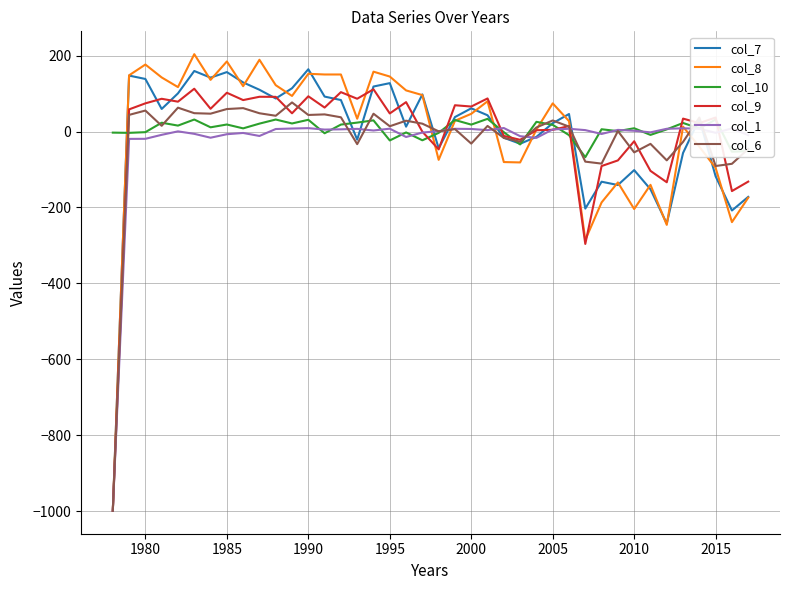

What is the greatest value displayed?

203.7